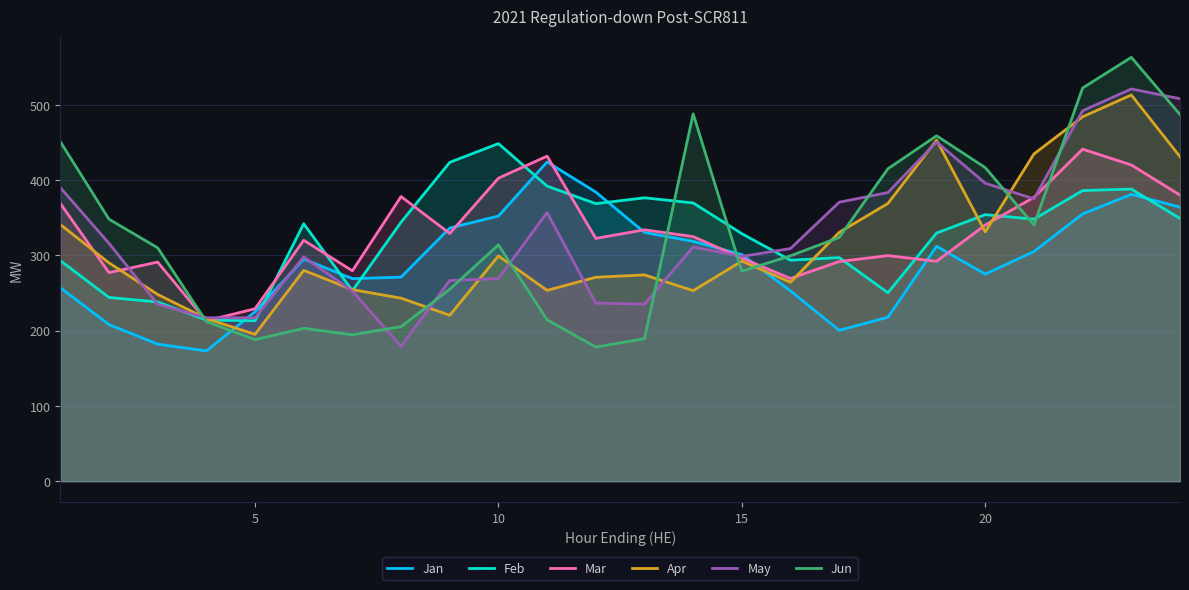

What is the maximum value for Mar?

441.0